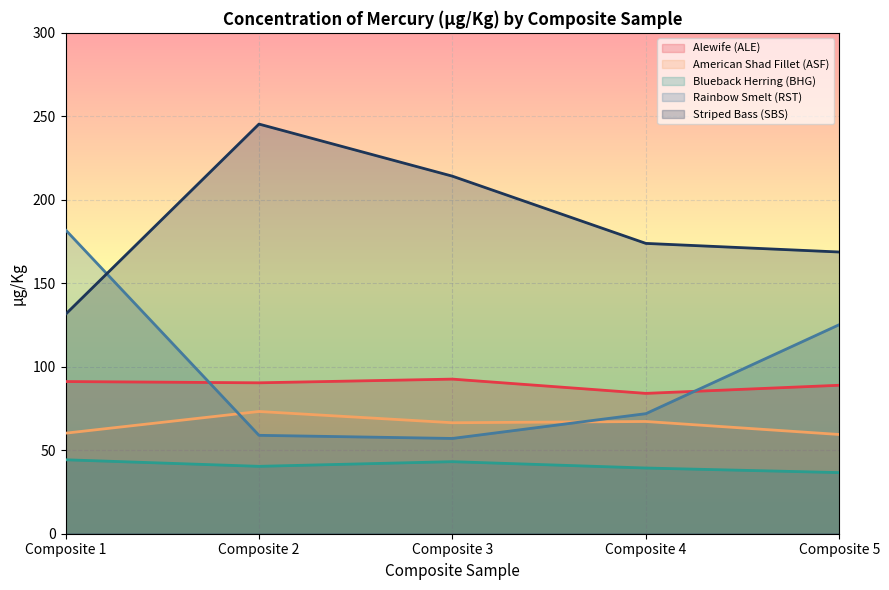

At how many categories does at least one series exceed 58?

5